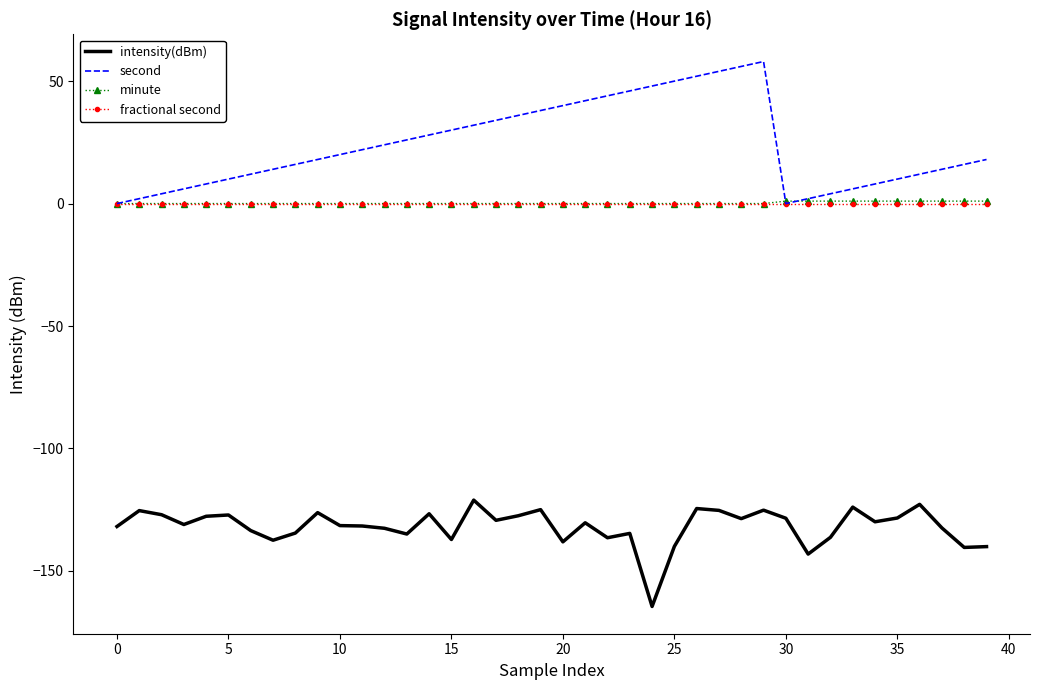

Which series has the largest total across all categories?

second